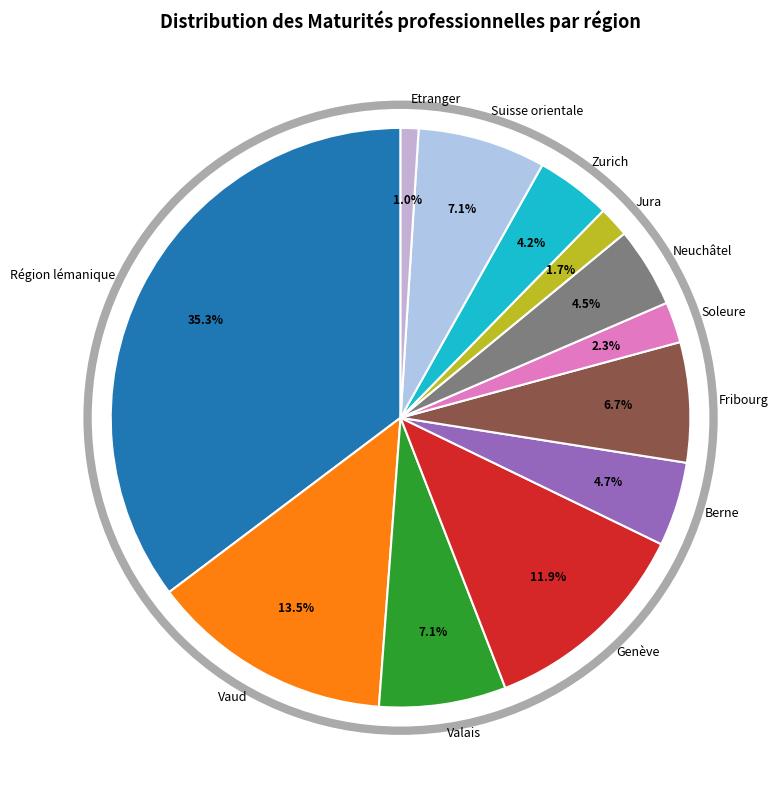

To the nearest percent, what is the difference between the Berne and Soleure slice percentages?

2%